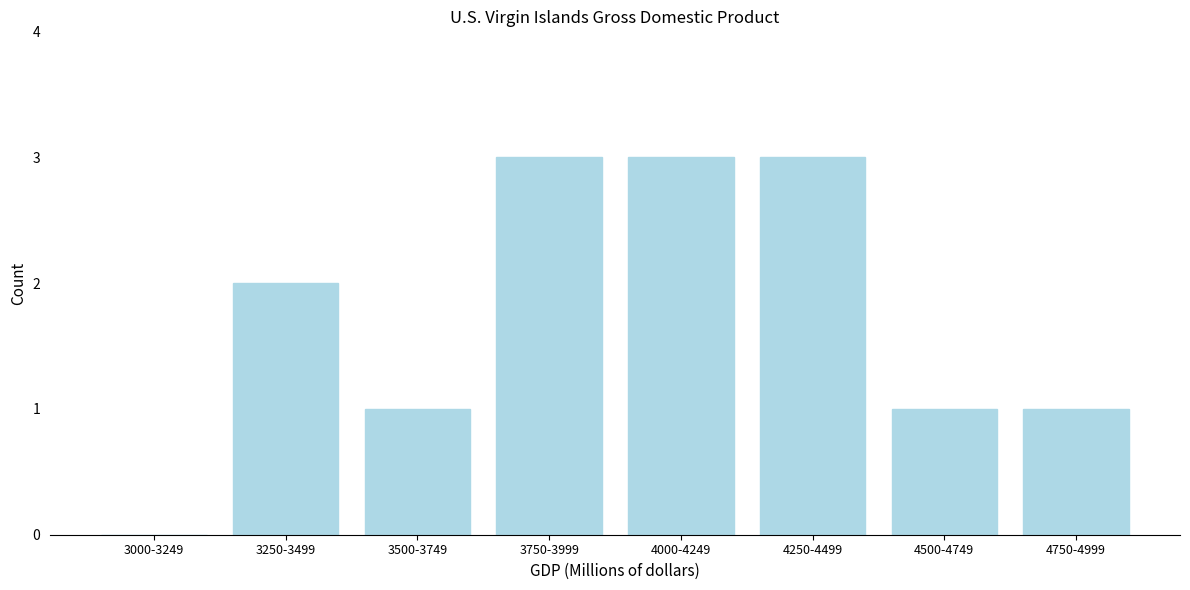

Reading right to left, extract all data points from this chart.

4750-4999=1	4500-4749=1	4250-4499=3	4000-4249=3	3750-3999=3	3500-3749=1	3250-3499=2	3000-3249=0